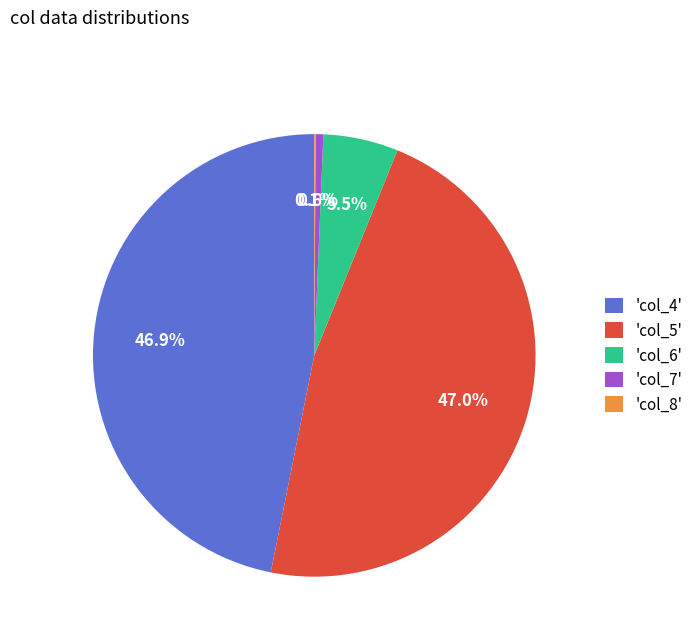

To the nearest percent, what is the average slice percentage?

20%